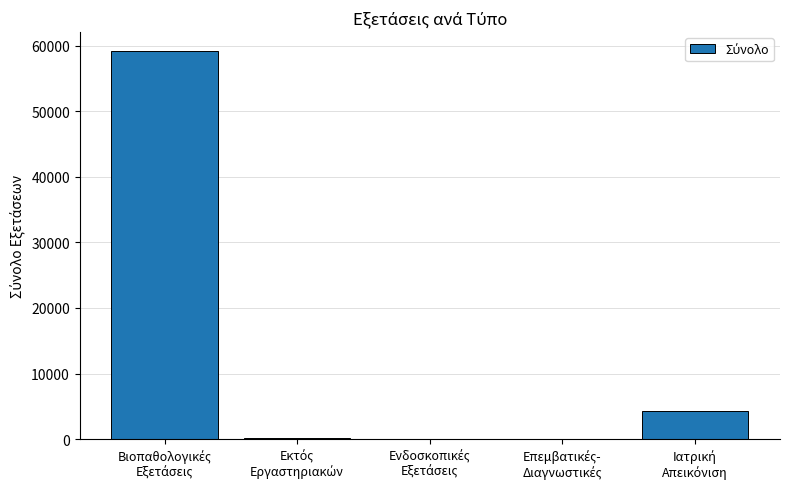

How many categories are shown in the chart?

5